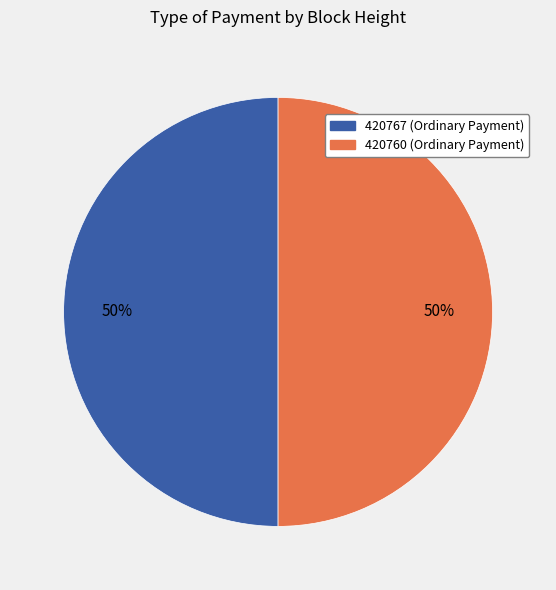

What is the ratio of the value at 420767 (Ordinary Payment) to the value at 420760 (Ordinary Payment)?

1.0